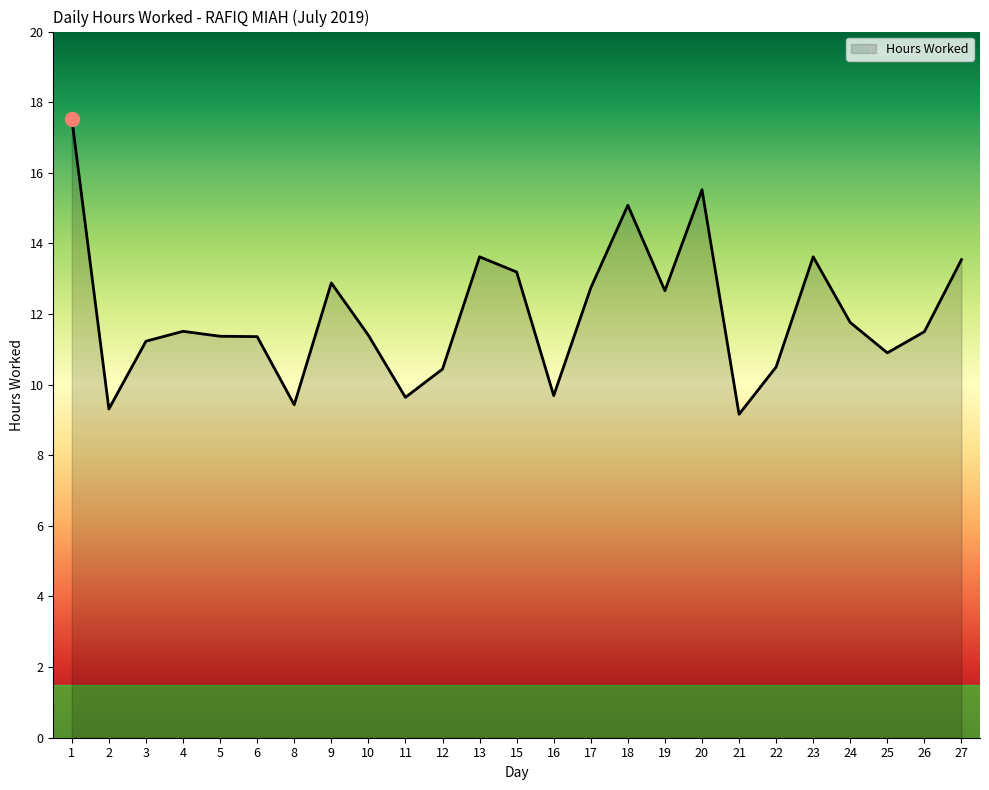

The chart shows a value of 15.9 at 21. True or false?

False